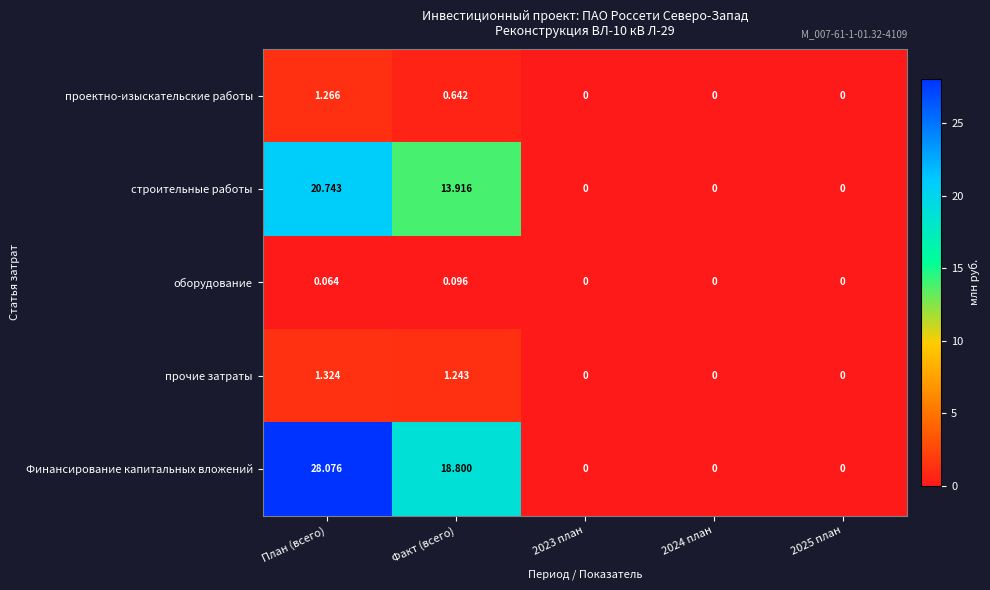

Which series changed the most between План (всего) and 2023 план?

Финансирование капитальных вложений